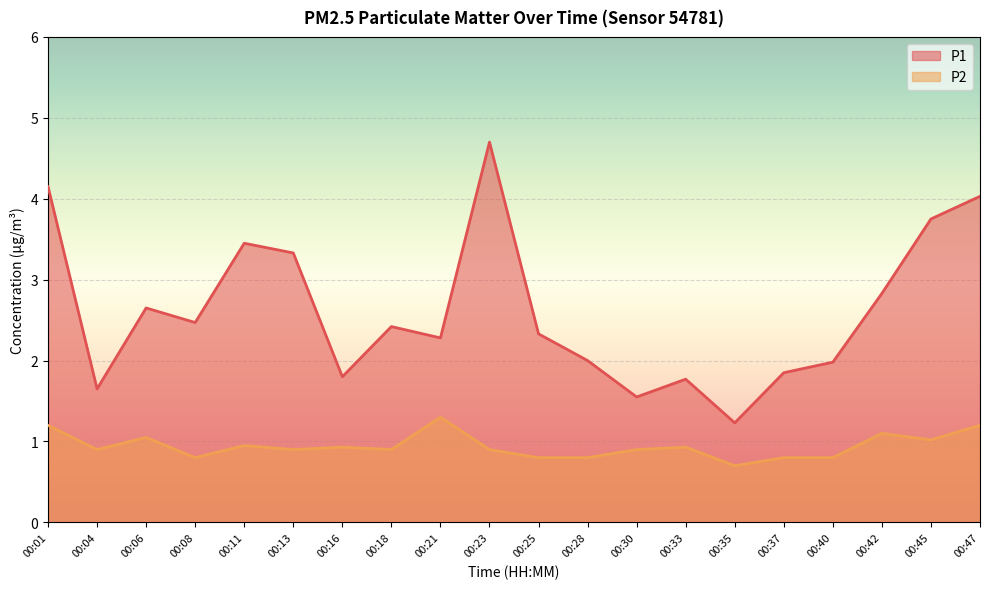

Is it true that P1 equals 4.2 at 00:01?

True